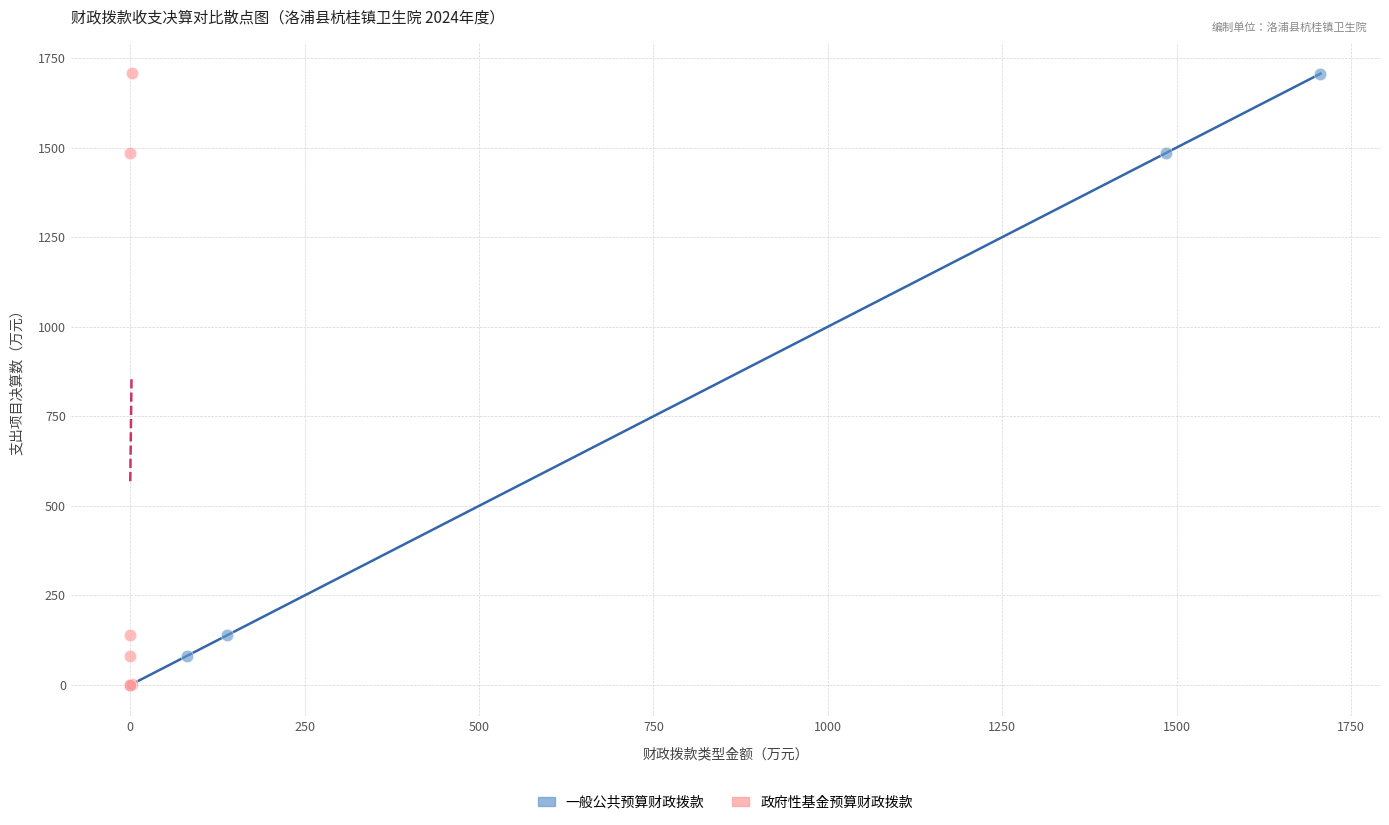

Which series has the largest Y range (max minus min)?

政府性基金预算财政拨款